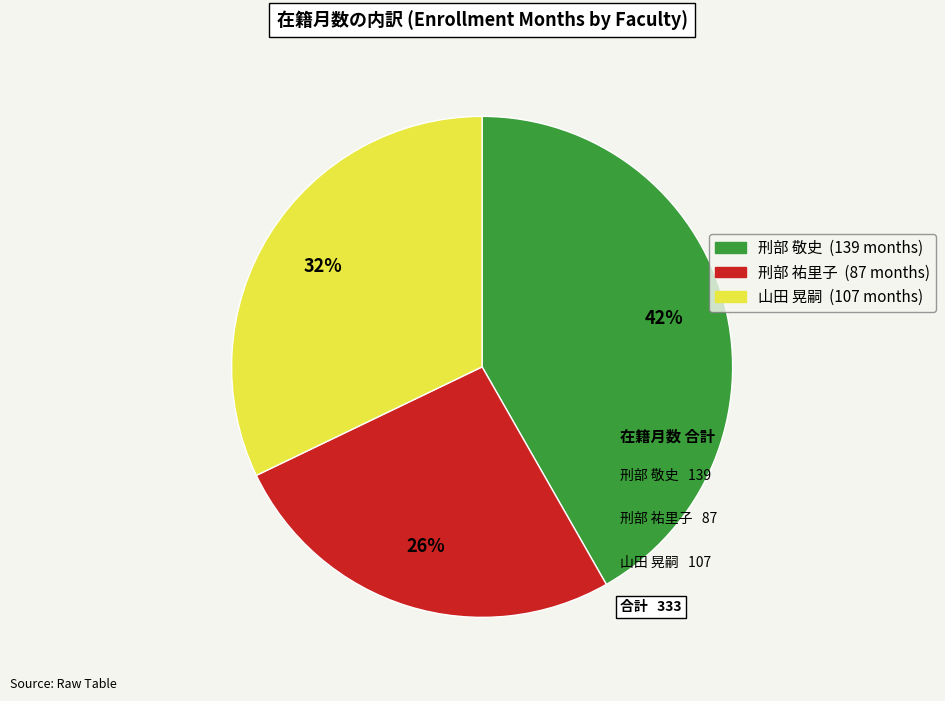

What is the ratio of the value at 山田 晃嗣 to the value at 刑部 祐里子?

1.2